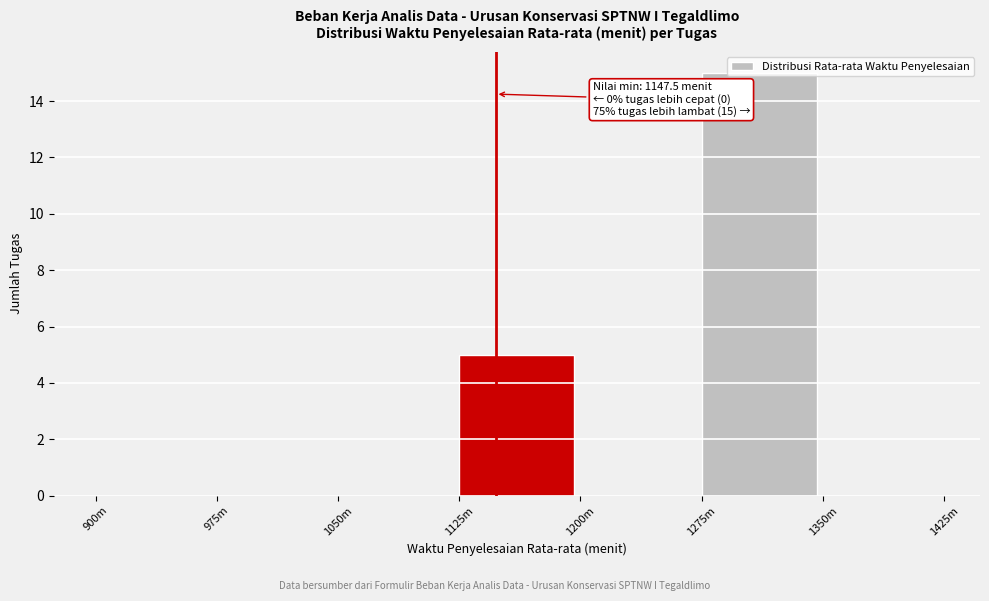

What is the change in value from 975m to 1125m?

+5